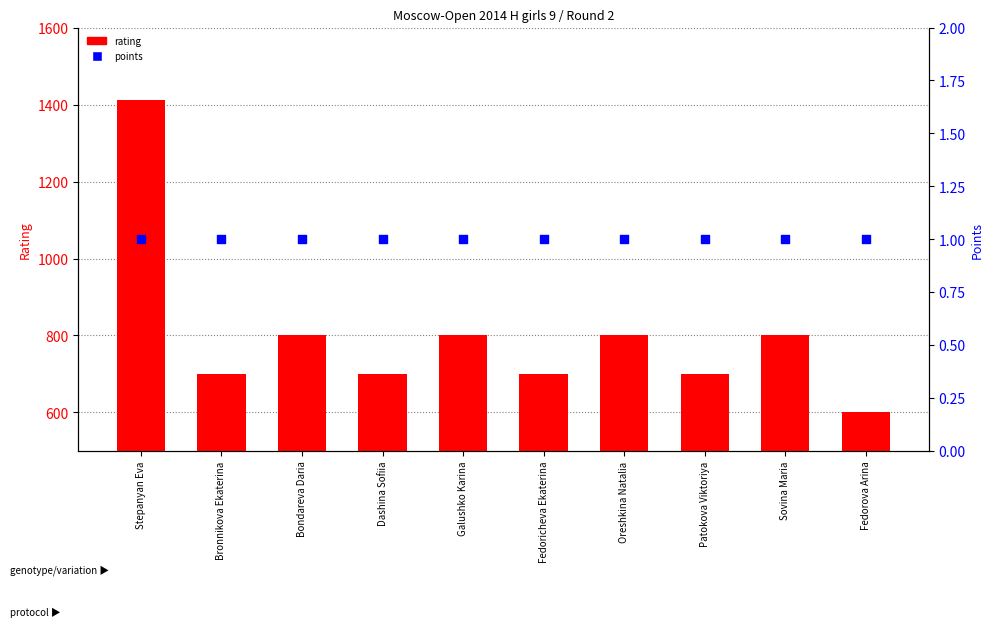

What are all the series names shown in the legend?

rating, points